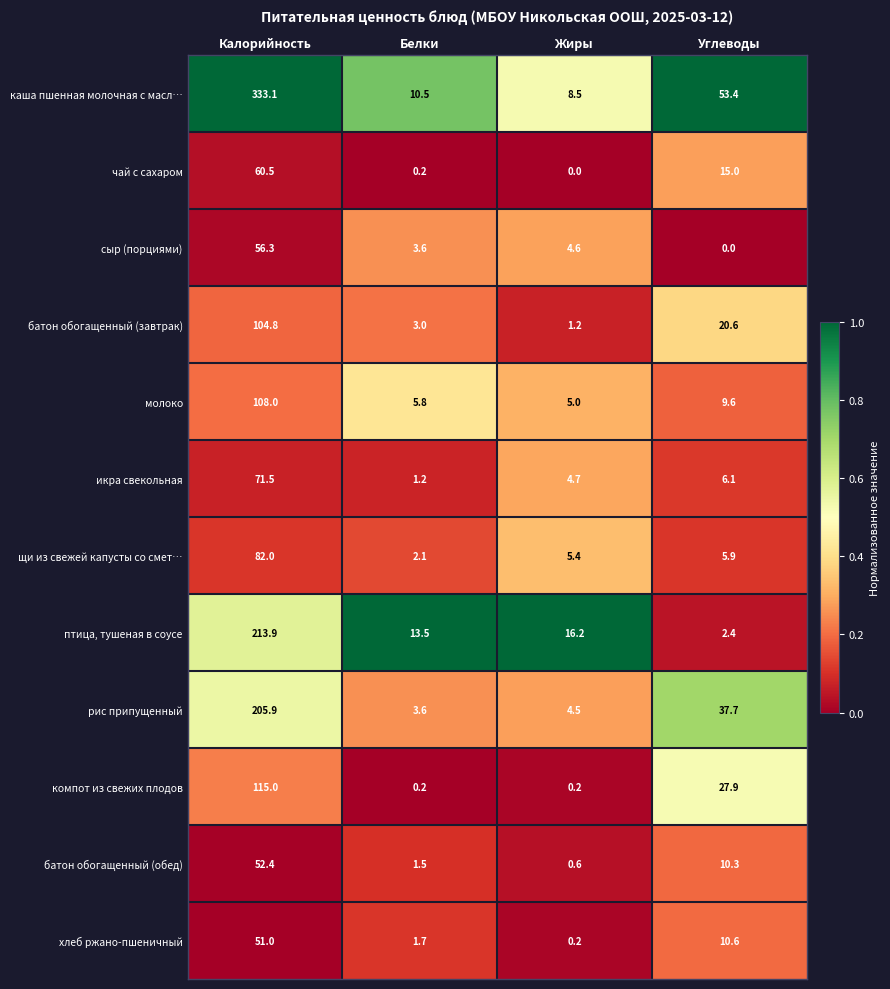

Is it true that батон обогащенный (завтрак) equals 28.9 at Углеводы?

False